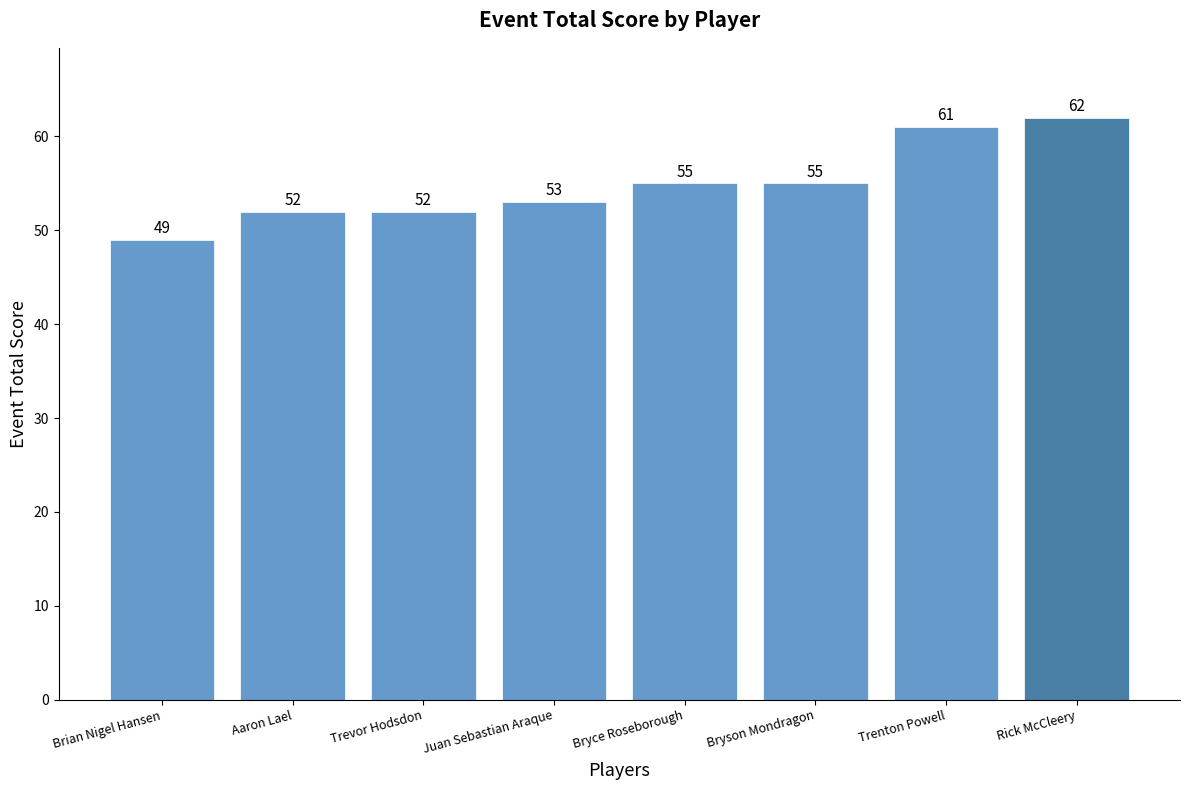

Is it true that the value at Juan Sebastian Araque is 53?

True